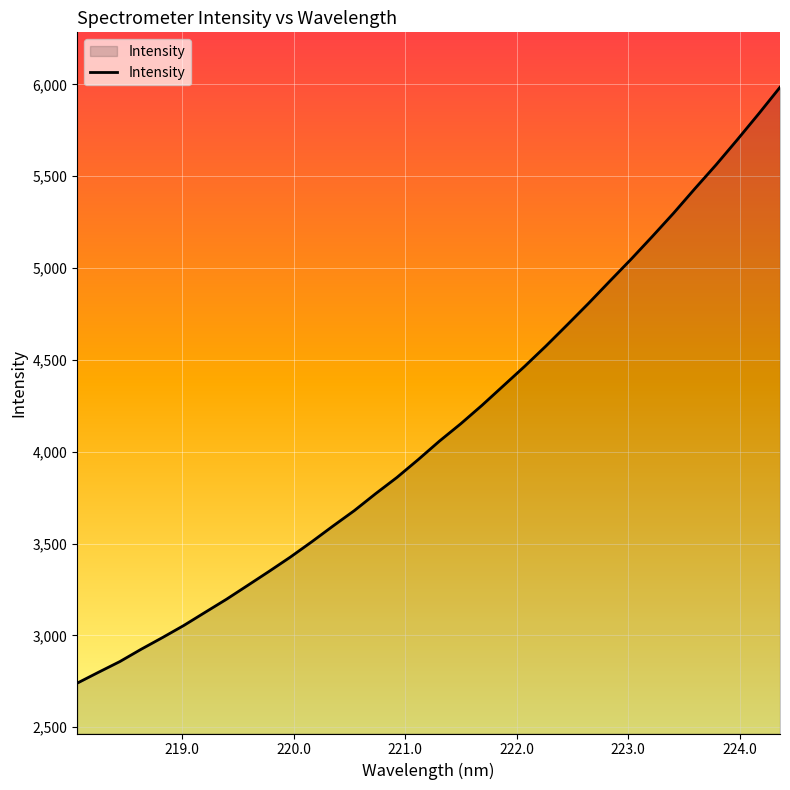

What is the average value?

4130.5